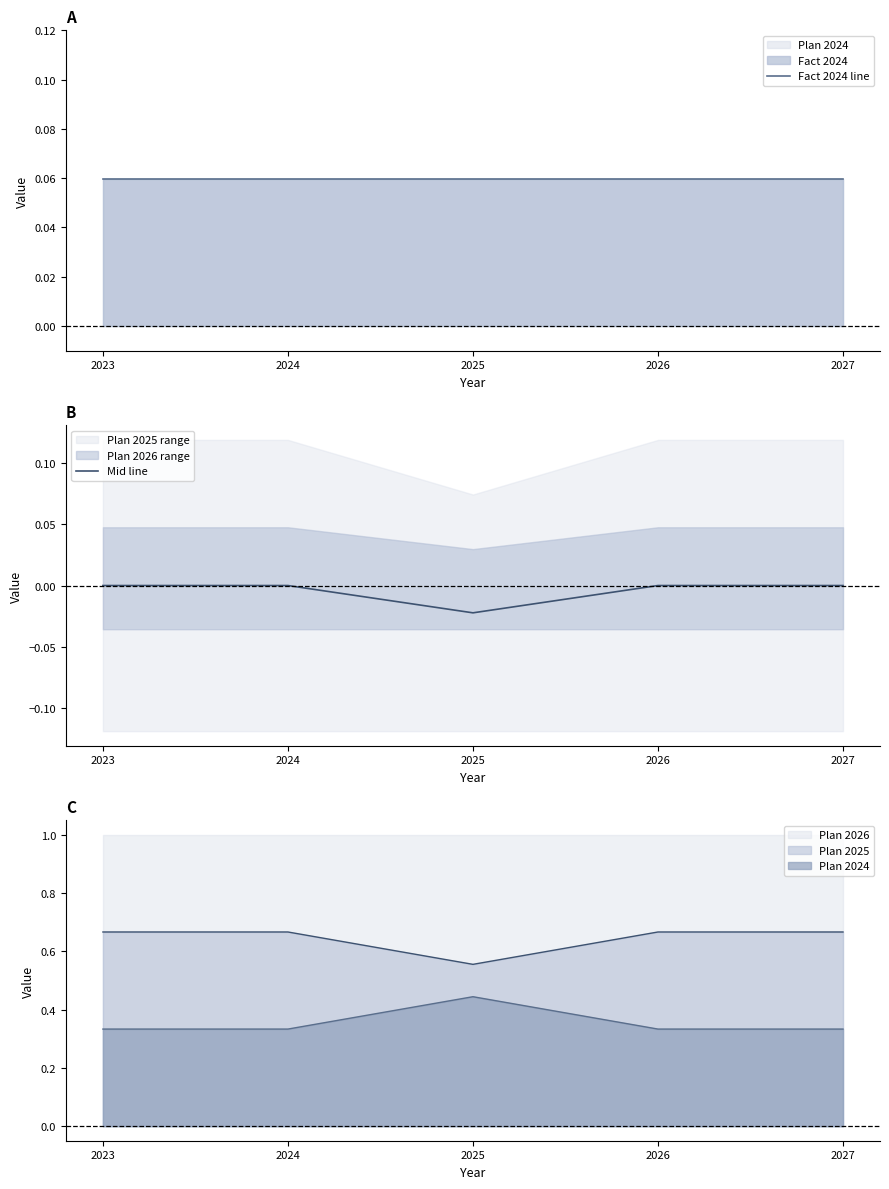

Reading left to right, what are all the values shown in this chart?

Fact 2024 line: 2023=0.1	2024=0.1	2025=0.1	2026=0.1	2027=0.1
Mid line: 2023=0.0	2024=0.0	2025=-0.0	2026=0.0	2027=0.0